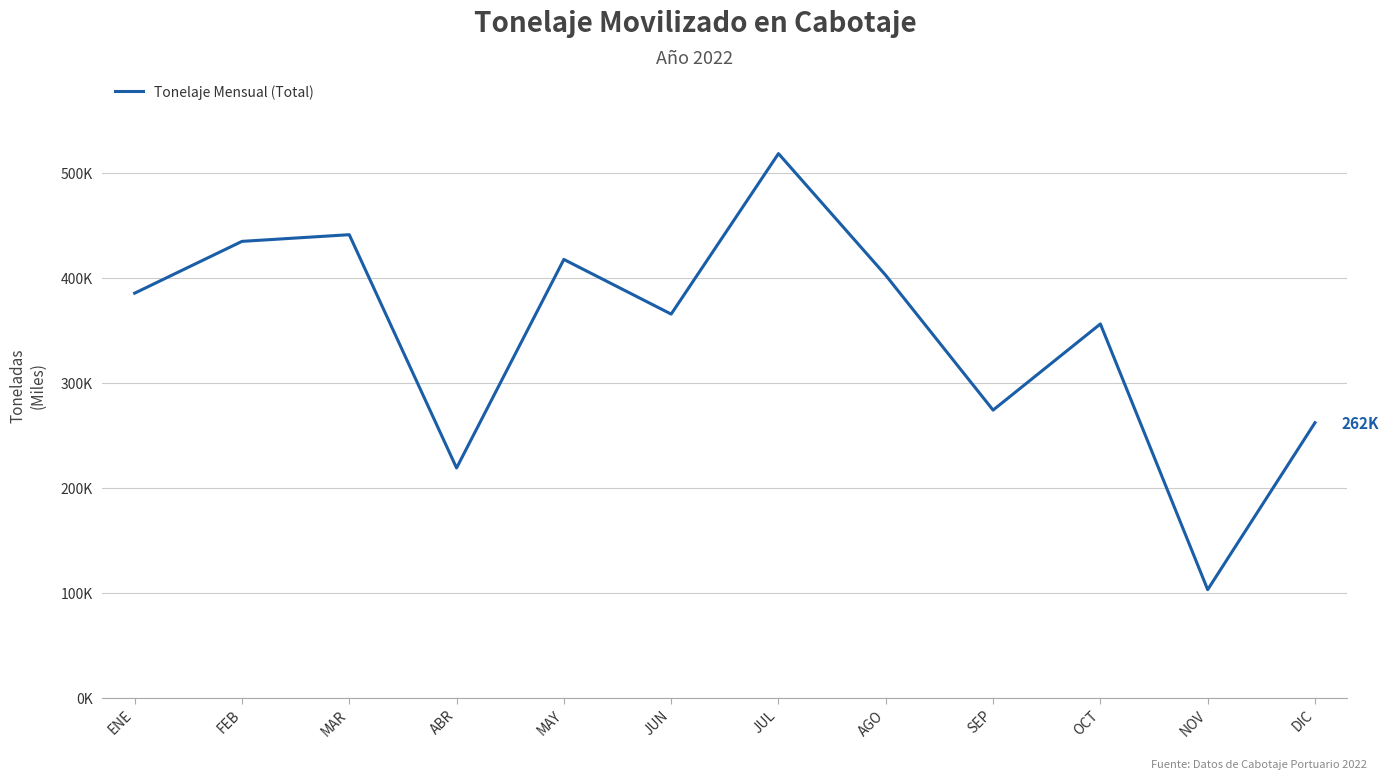

Does the chart display data point markers on the line(s)?

No